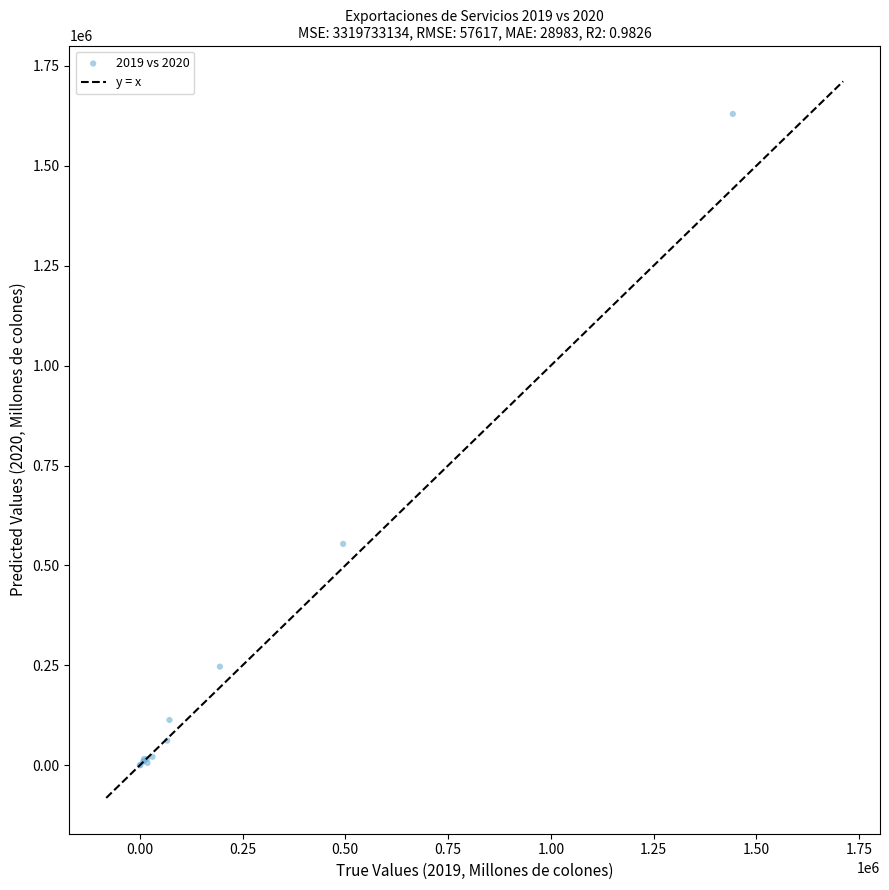

What Y value in the scatter plot is closest to 814751?

553914.5